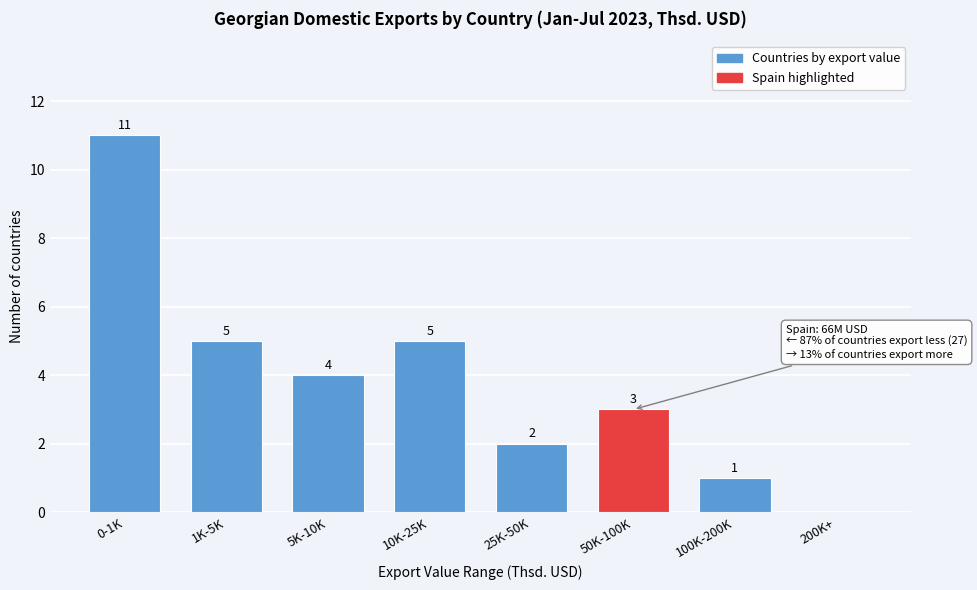

Reading right to left, extract all data points from this chart.

200K+=0	100K-200K=1	50K-100K=3	25K-50K=2	10K-25K=5	5K-10K=4	1K-5K=5	0-1K=11